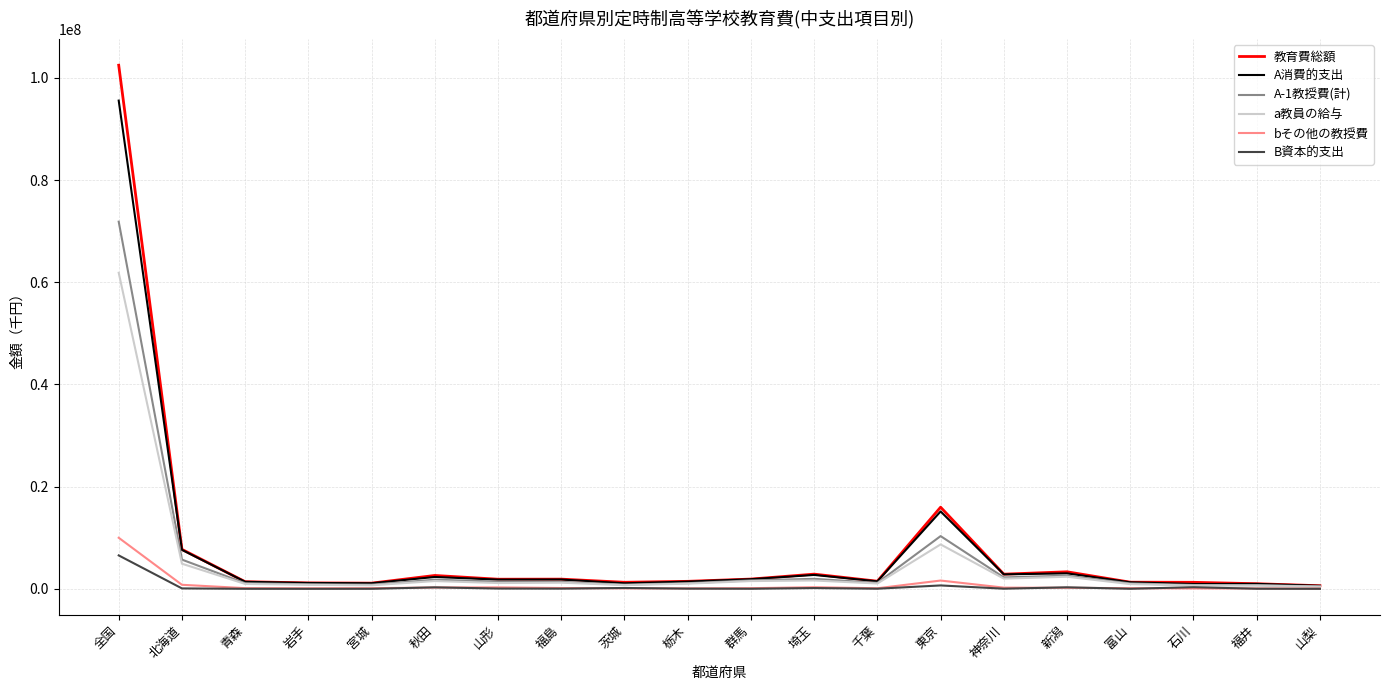

What is the greatest value displayed?

102495941